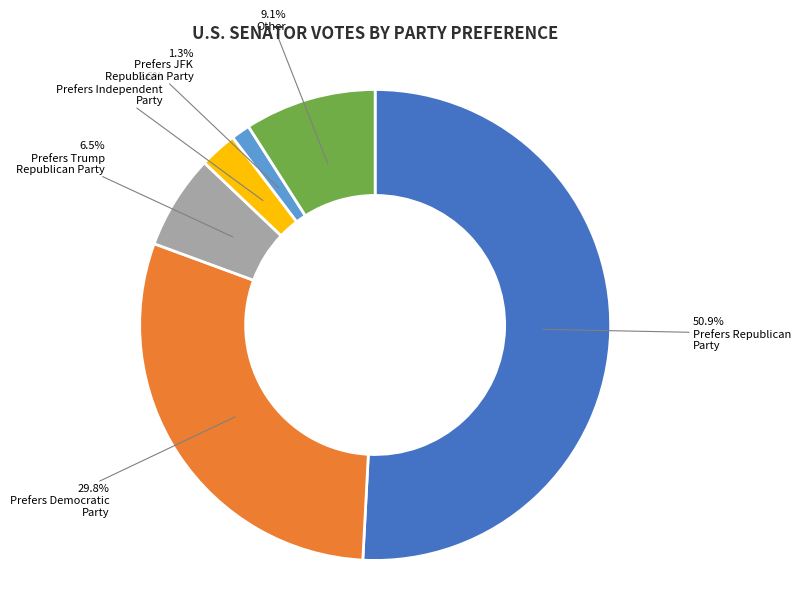

Which category has the smallest portion of the pie?

Prefers JFK Republican Party